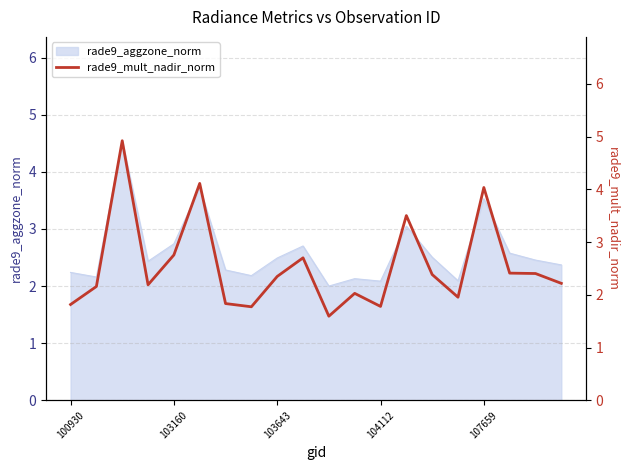

What is the greatest value displayed?

4.9